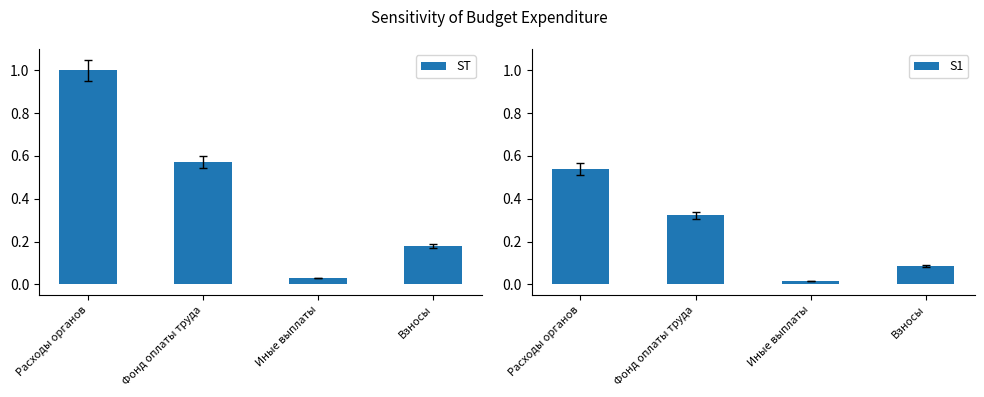

What is the sum of the ST values at Расходы органов and Взносы?

1.2